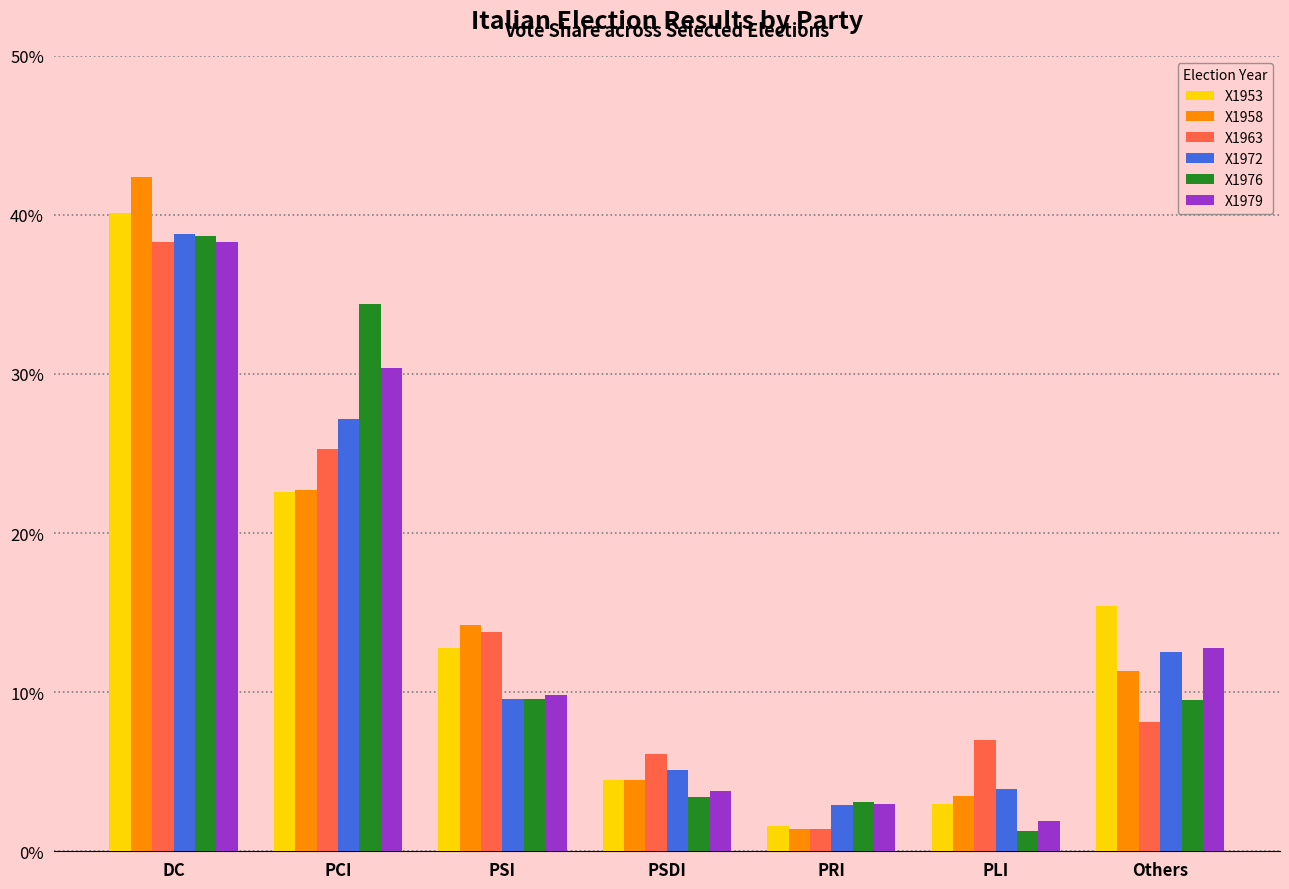

At PCI, list the series in order from smallest to largest.

X1953, X1958, X1963, X1972, X1979, X1976